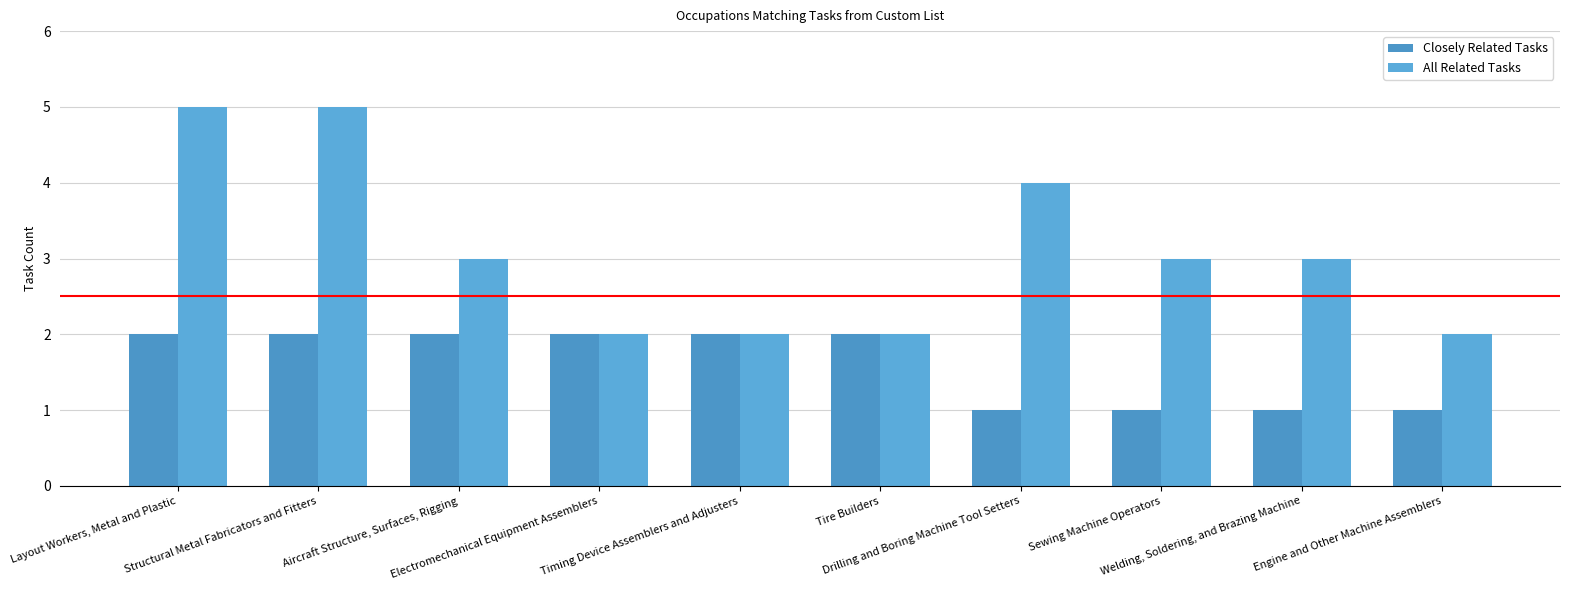

Which series has the widest spread of values?

All Related Tasks